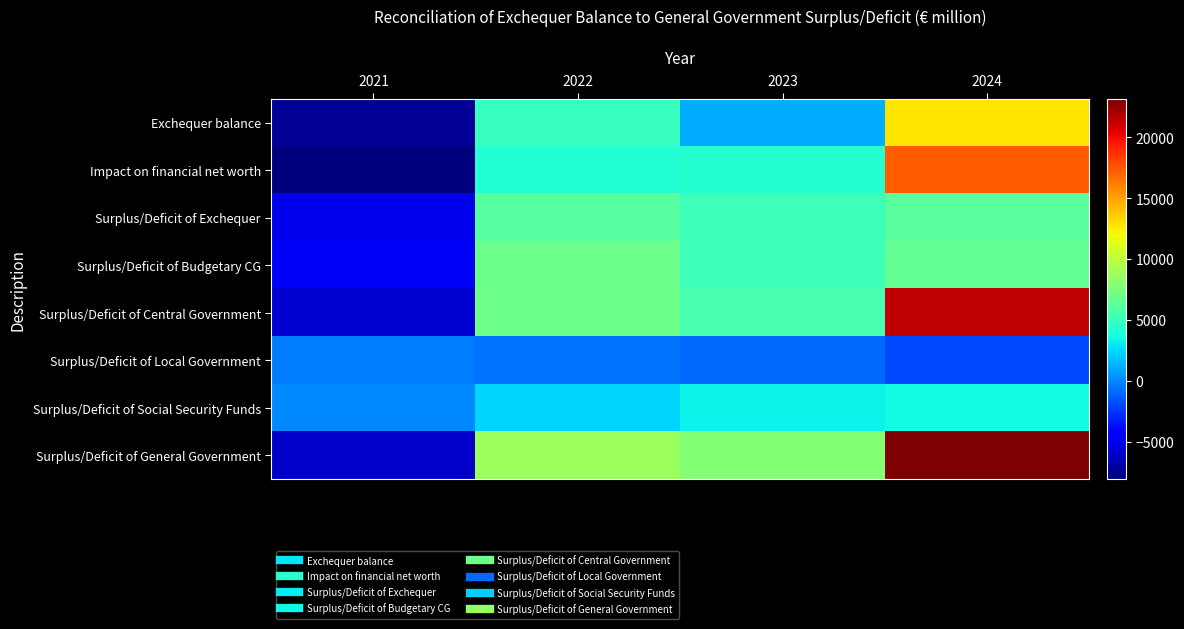

How many series are shown in this chart?

8